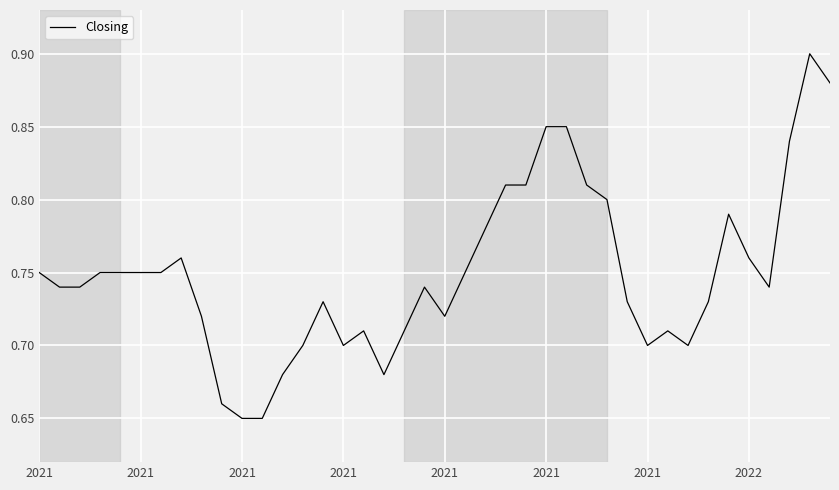

Does the chart display data point markers on the line(s)?

No